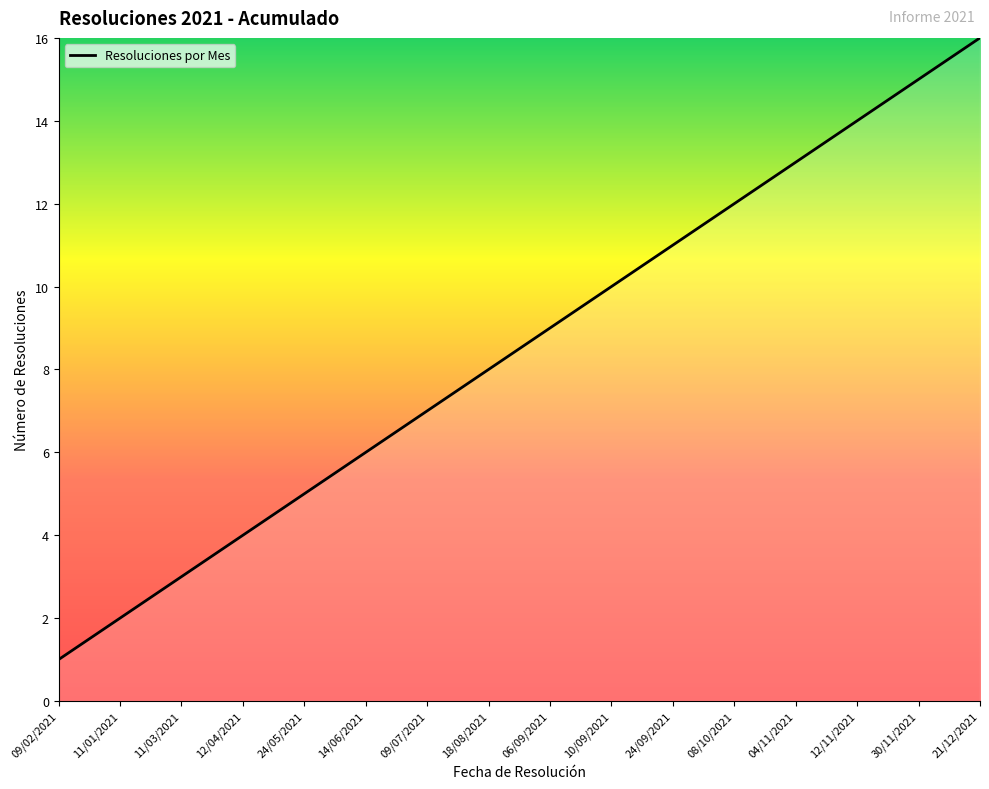

What is the difference between the maximum and minimum values?

15